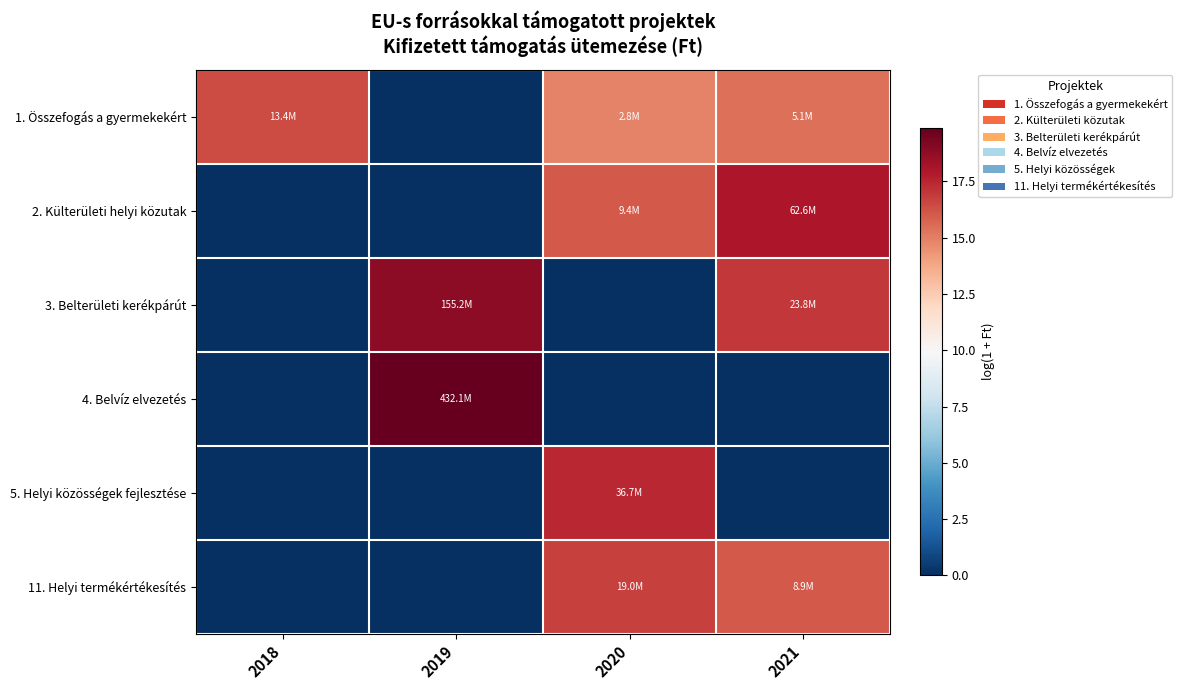

What is the difference between the highest and lowest values at 2021?

18.0